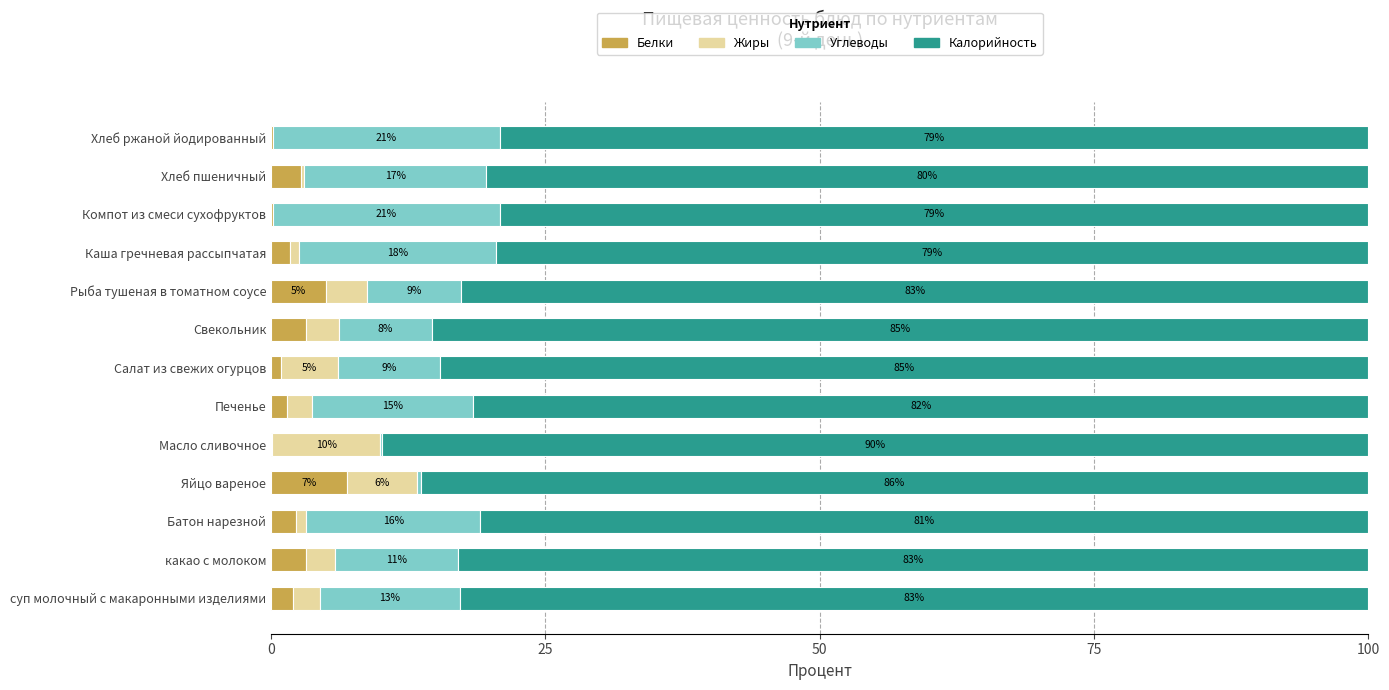

What is the highest value of the Белки series?

7.0